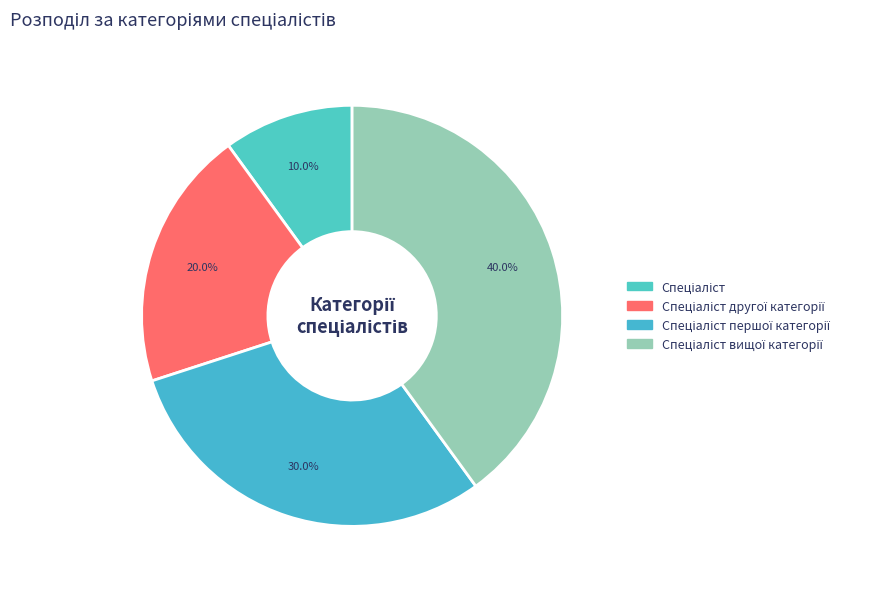

To the nearest percent, what percentage of the pie is Спеціаліст першої категорії?

30%